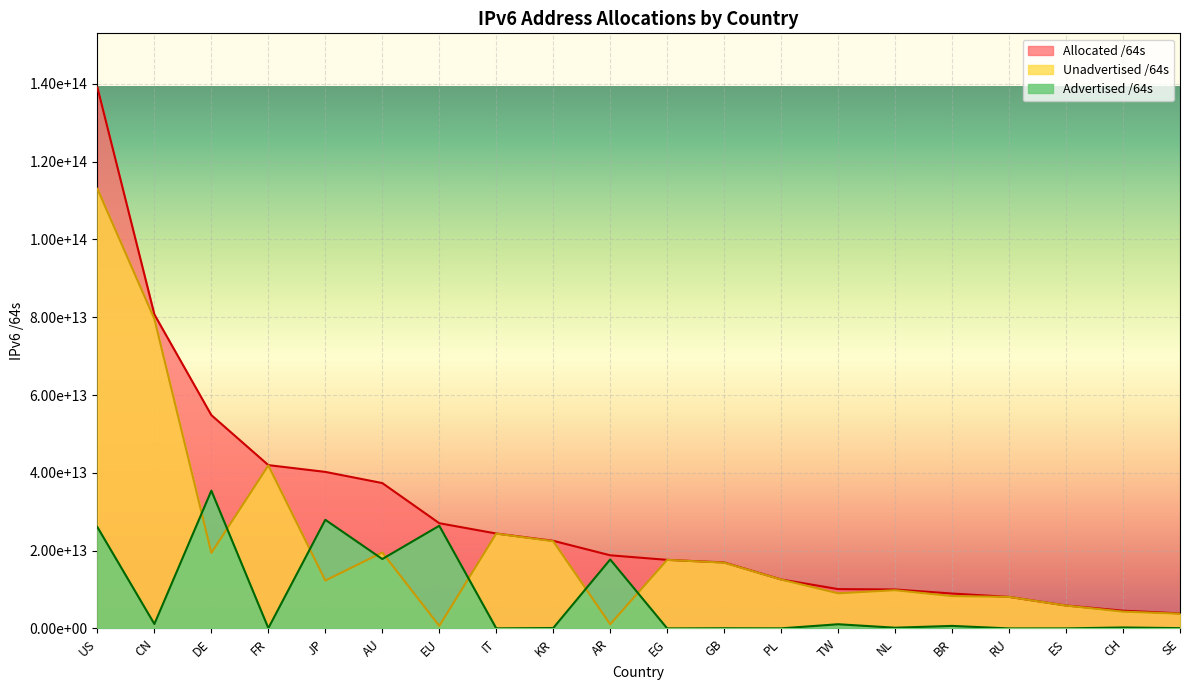

True or false: Allocated /64s and Advertised /64s cross at least once.

False